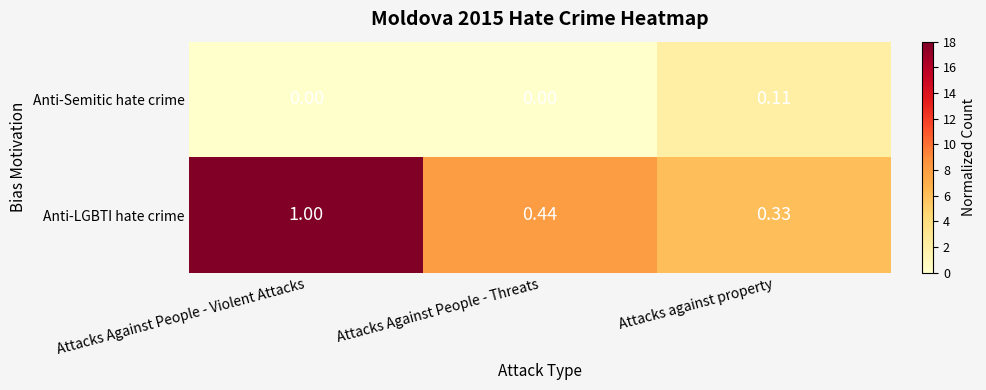

At which label is Anti-LGBTI hate crime closest to 0?

Attacks against property